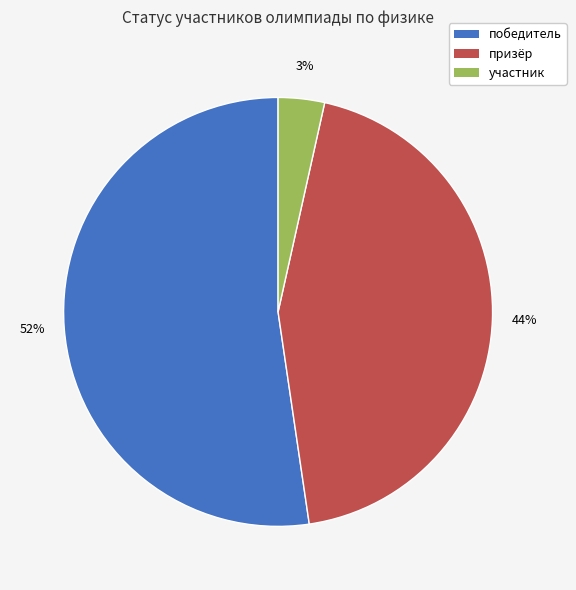

Rank the categories by value from lowest to highest.

участник, призёр, победитель